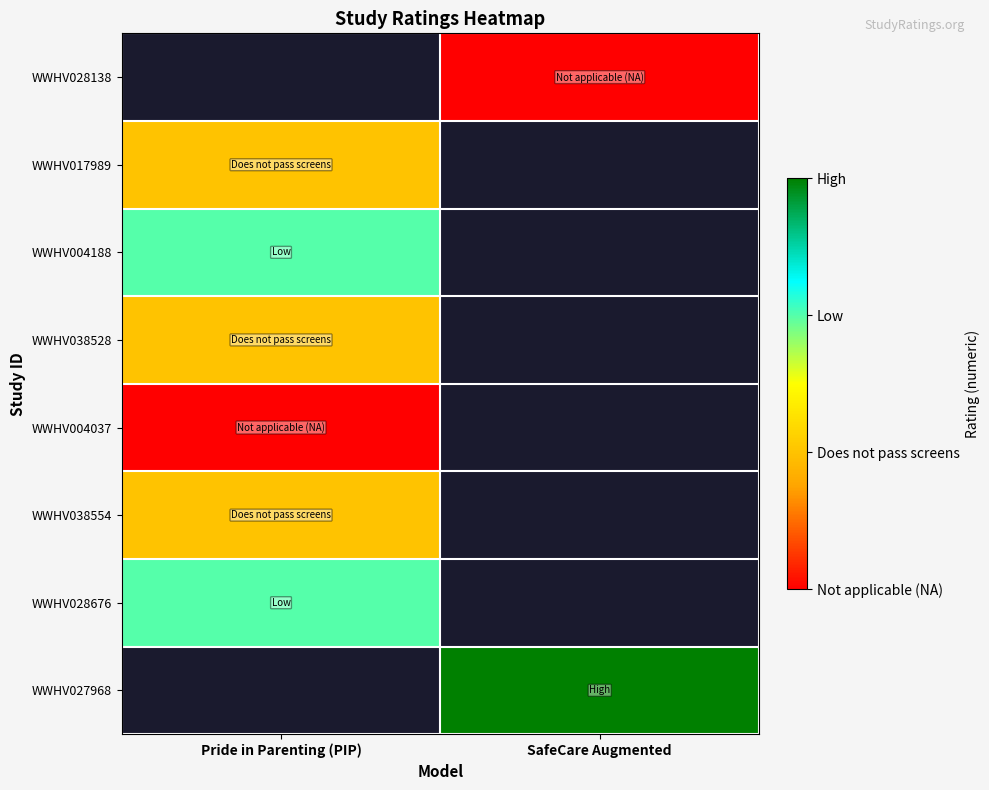

At which label is WWHV004188 closest to 2?

Pride in Parenting (PIP)